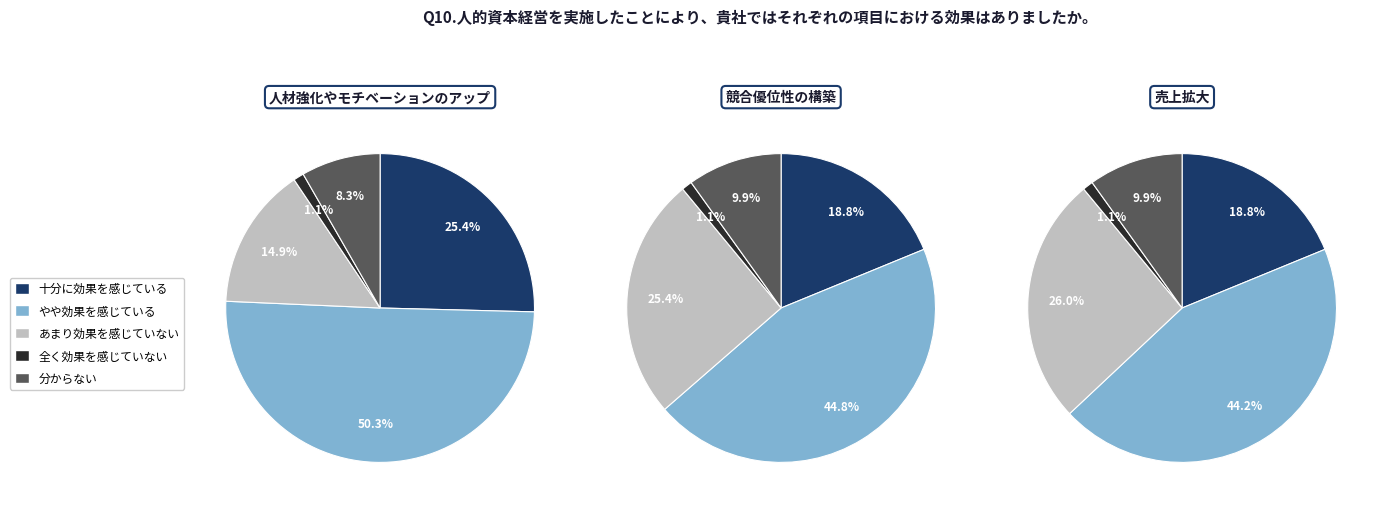

Rank the series at 1 from lowest to highest value.

全く効果を感じていない, 分からない, 十分に効果を感じている, あまり効果を感じていない, やや効果を感じている